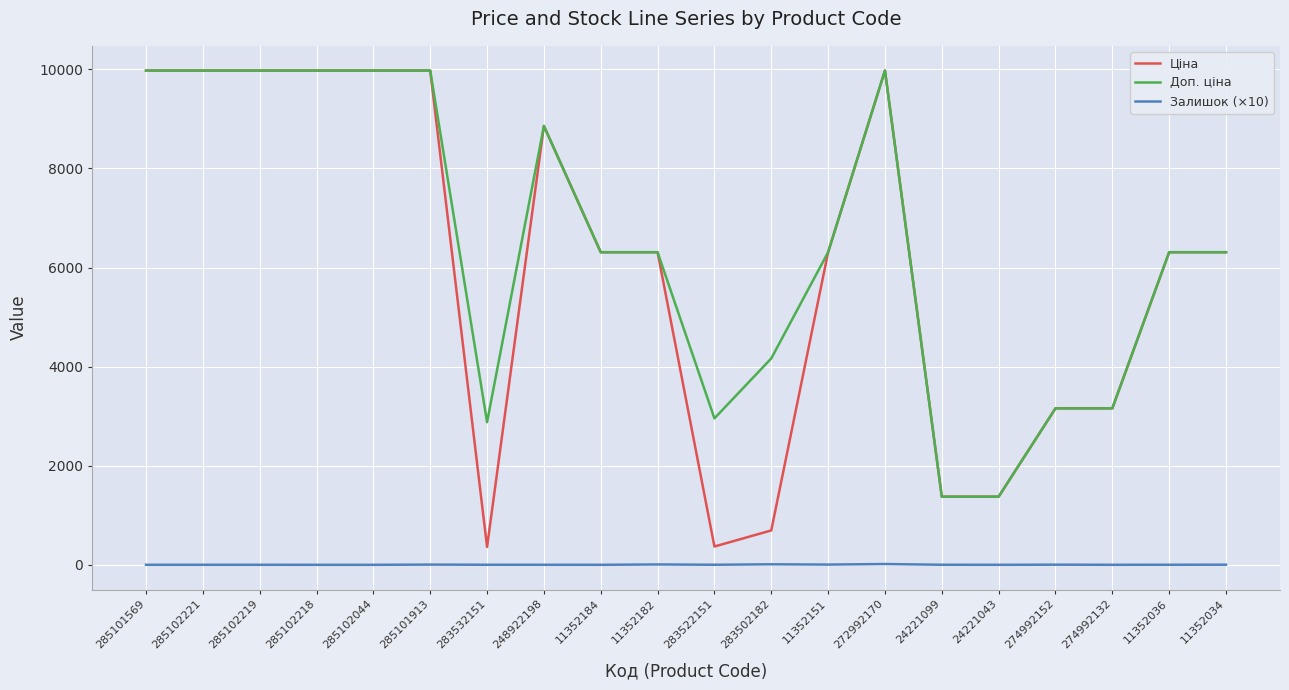

The Доп. ціна series shows 3394.8 at 285102044. True or false?

False